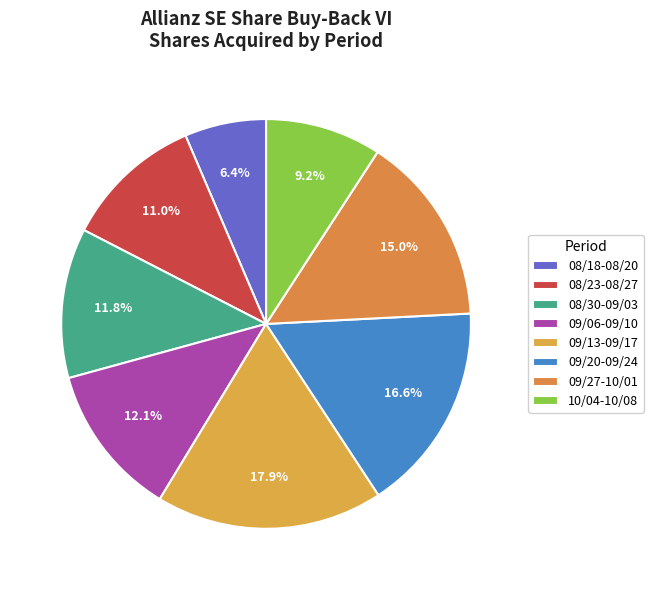

Is it true that 10/04-10/08 is 22% of the pie?

False